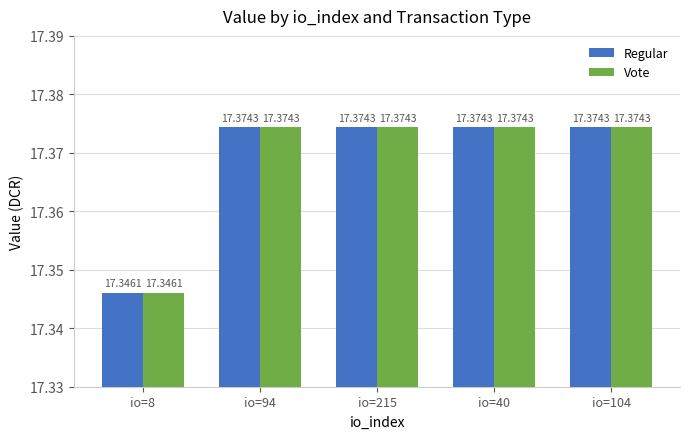

At how many categories does at least one series exceed 17?

5